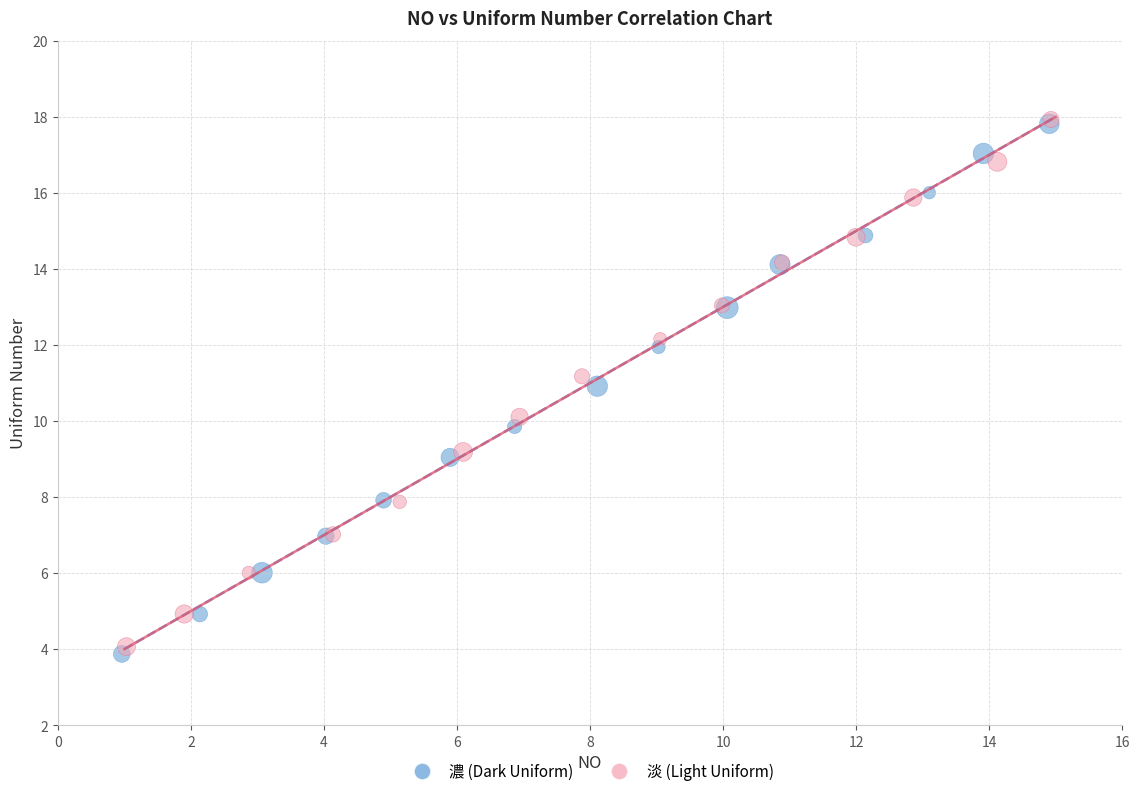

What are all the series names shown in the legend?

濃 (Dark Uniform), 淡 (Light Uniform)